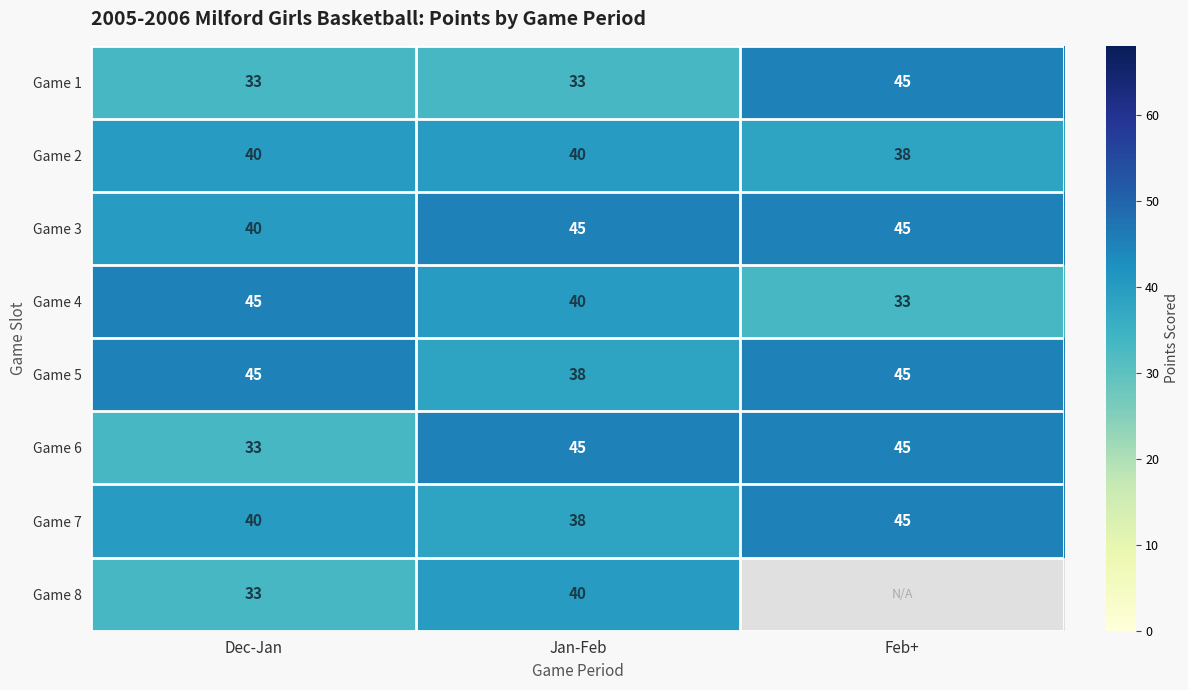

The Game 4 series shows 11.9 at Jan-Feb. True or false?

False